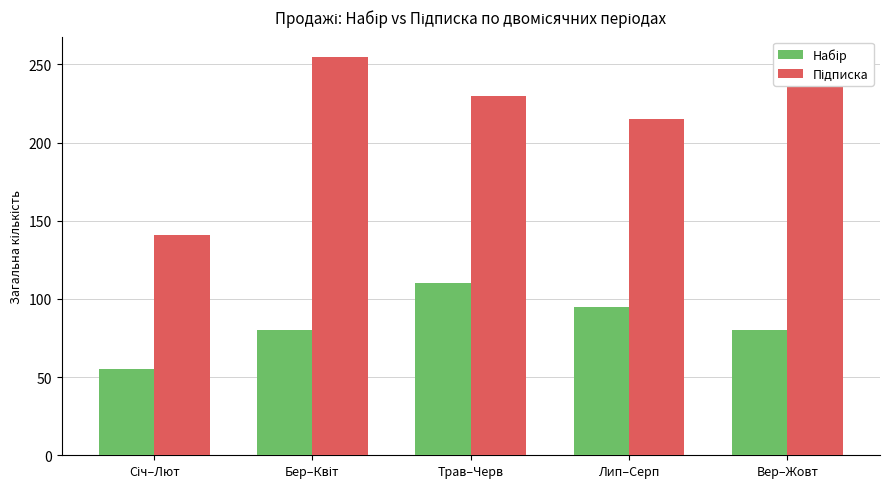

The value of Набір at Січ–Лют is 17. True or false?

False